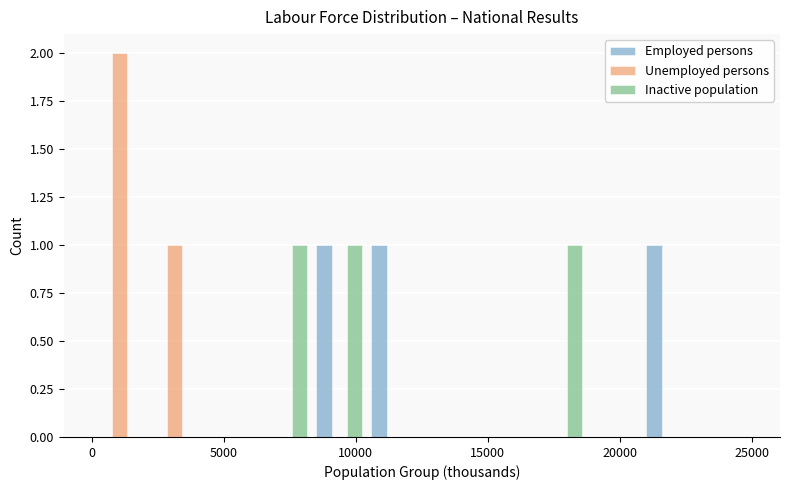

In the Unemployed persons series, which range on the x-axis has the tallest bar?

0 to 2000